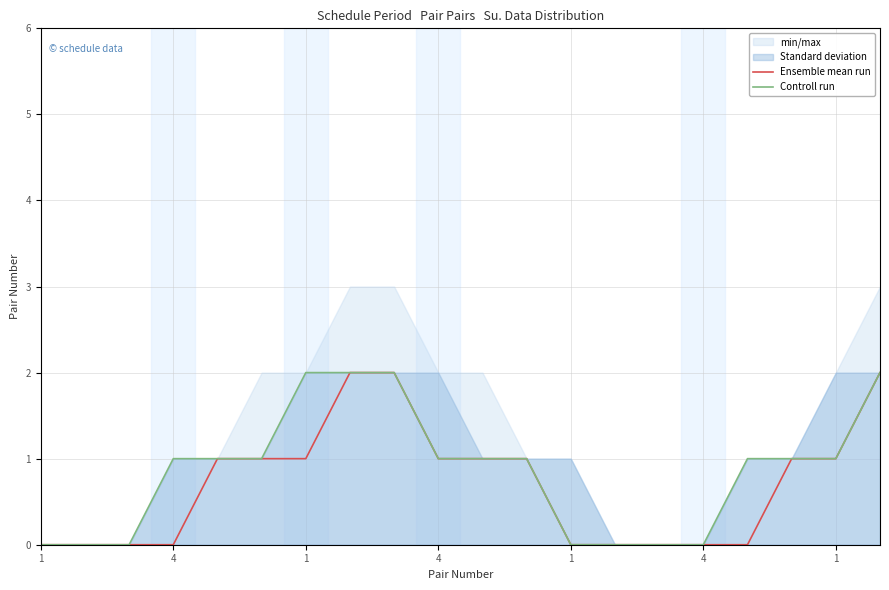

The Ensemble mean run series shows -1 at 16. True or false?

False